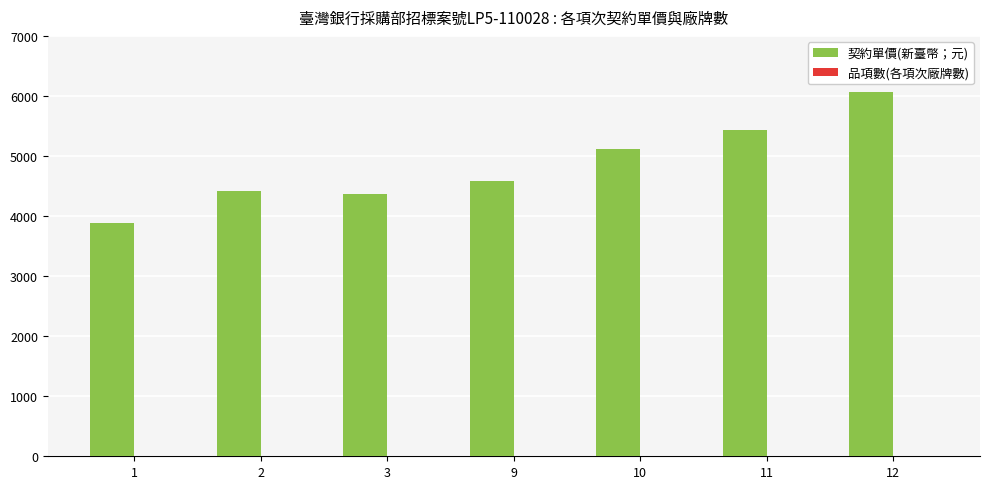

At which category is the sum across all series the highest?

12